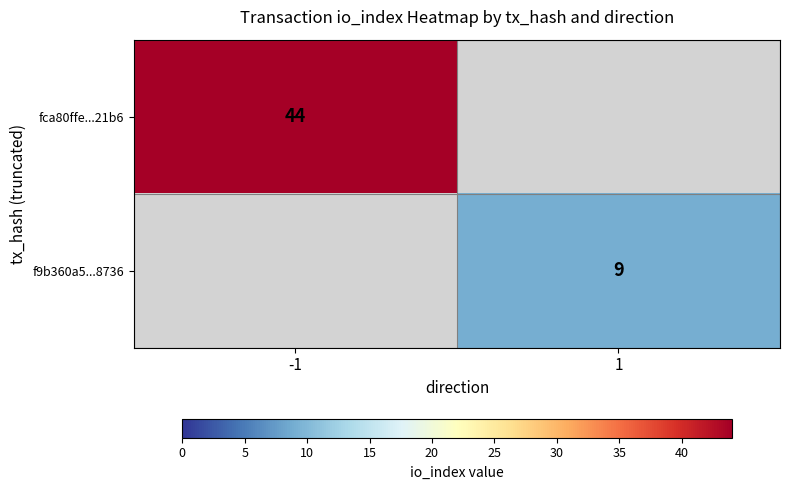

The value of fca80ffe...21b6 at -1 is 59. True or false?

False